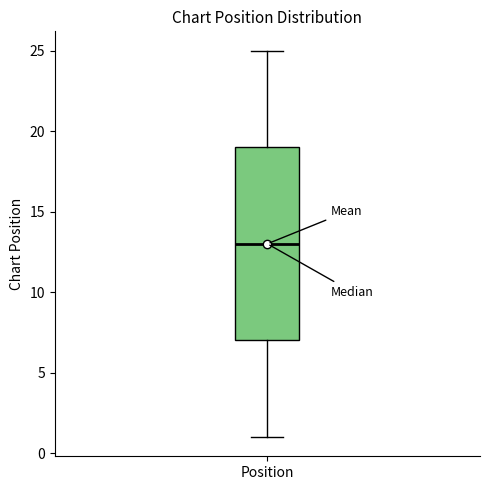

Where is the upper edge of the box for Position on the y-axis? The values are not printed on the chart, so give them approximately, as read against the axis.

19